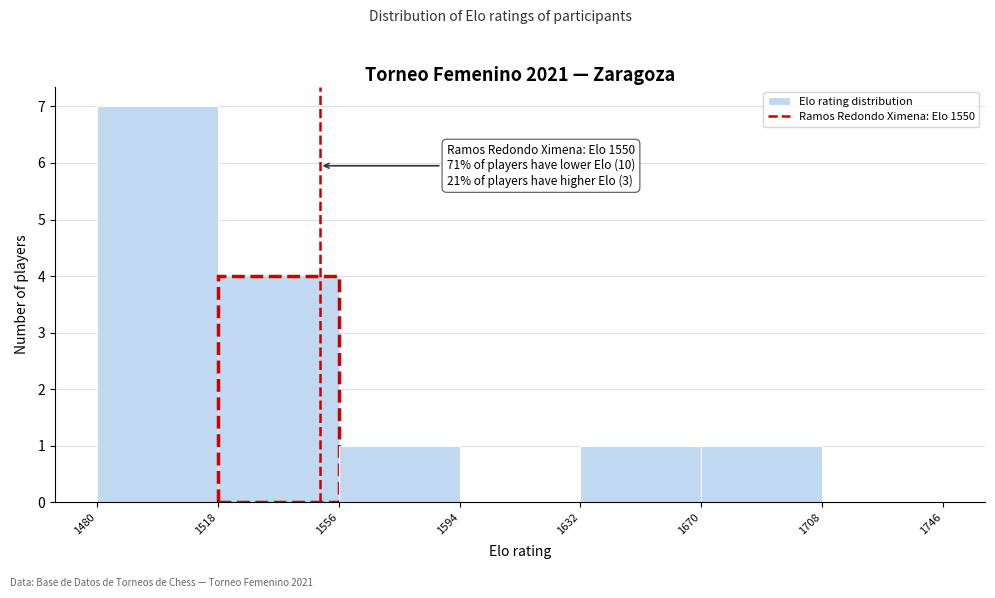

Which range on the x-axis has the tallest bar?

1480 to 1518